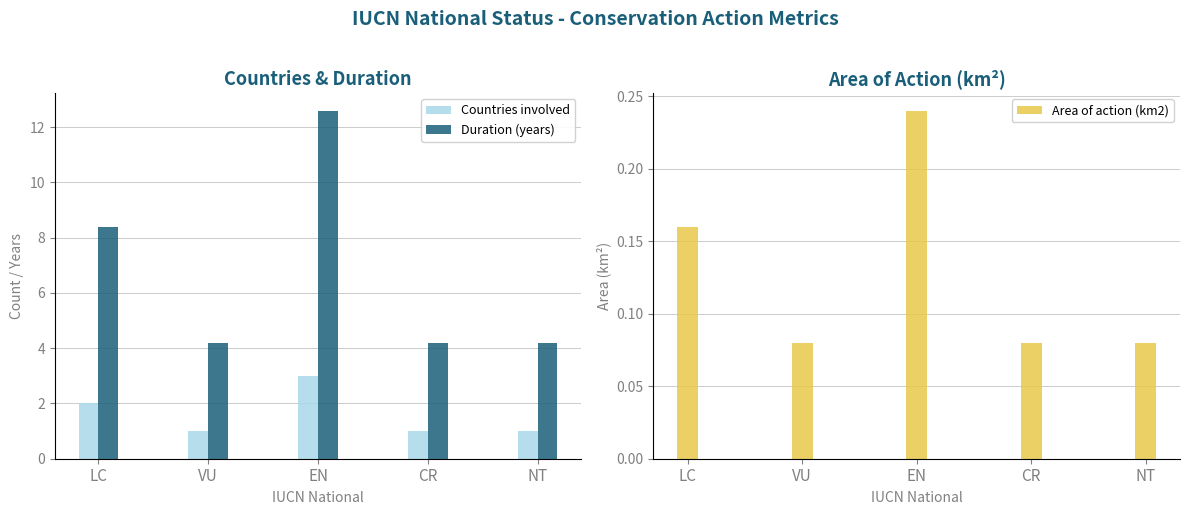

What position from the right is EN?

3